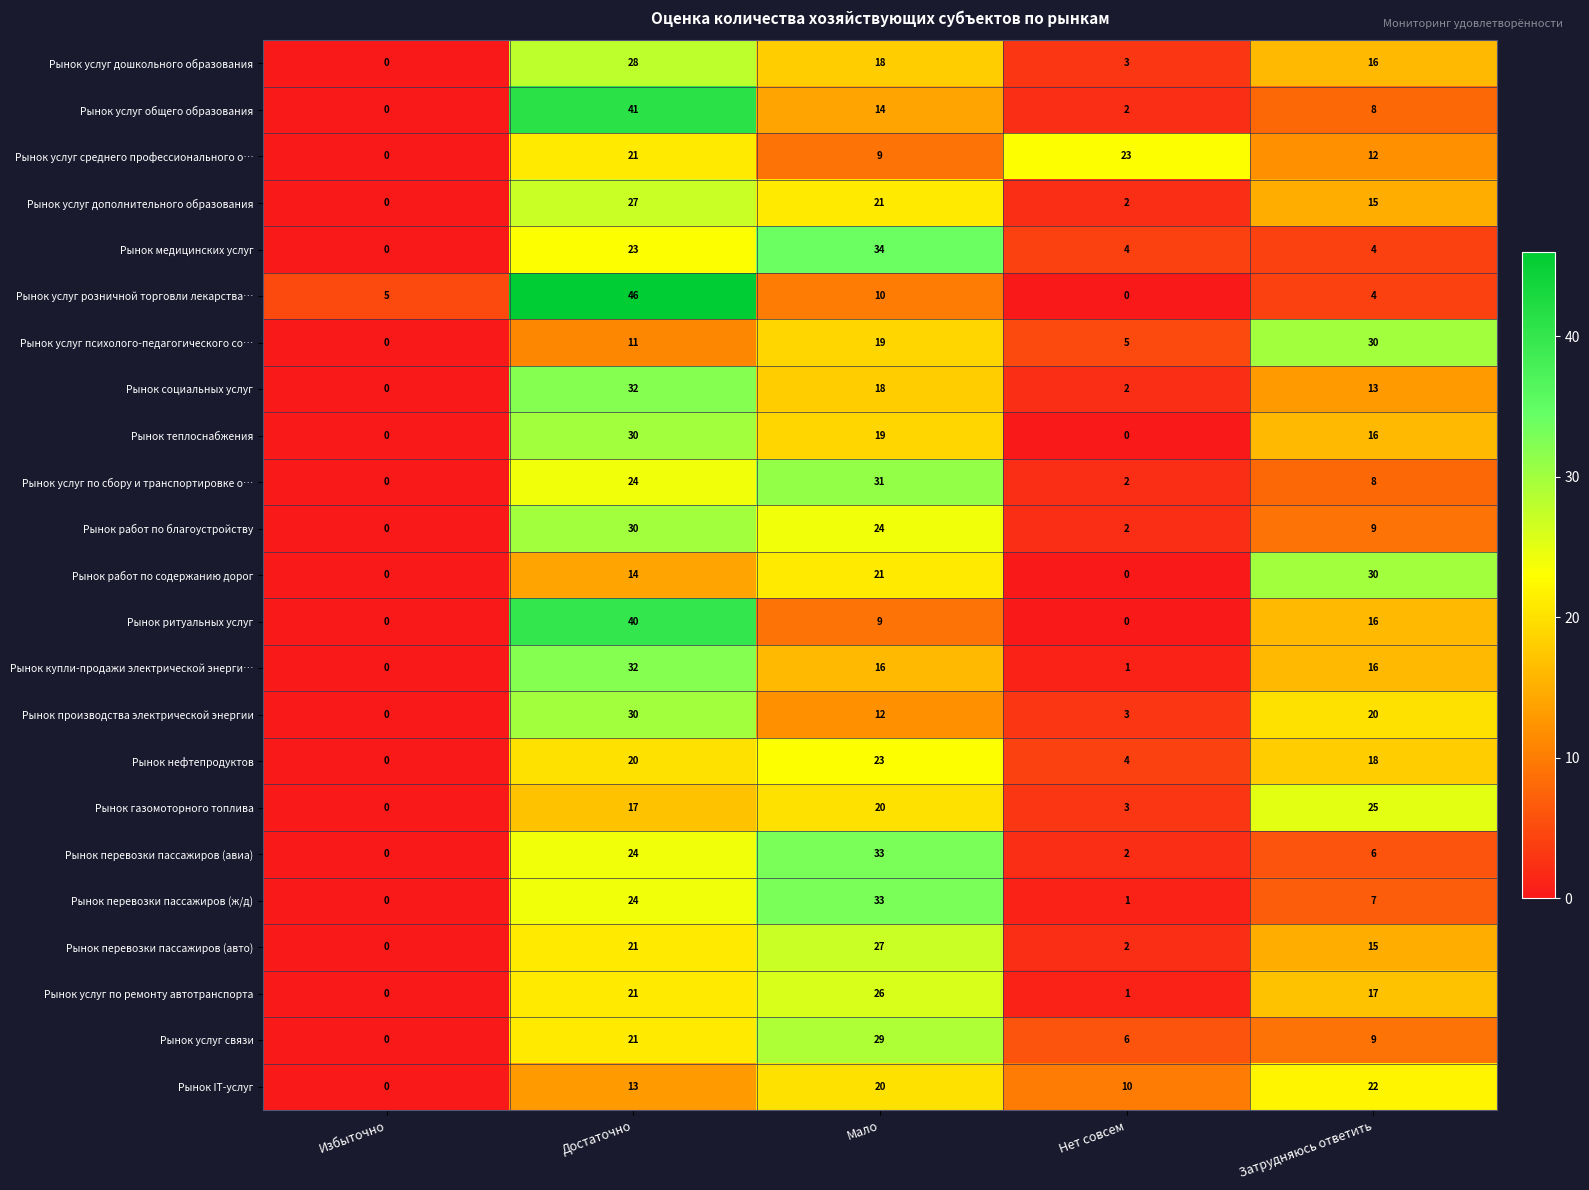

What is the maximum value shown in the chart?

46